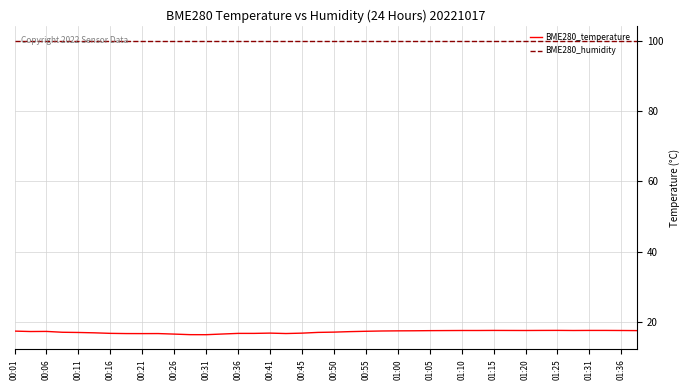

Which series has the largest total across all categories?

BME280_humidity